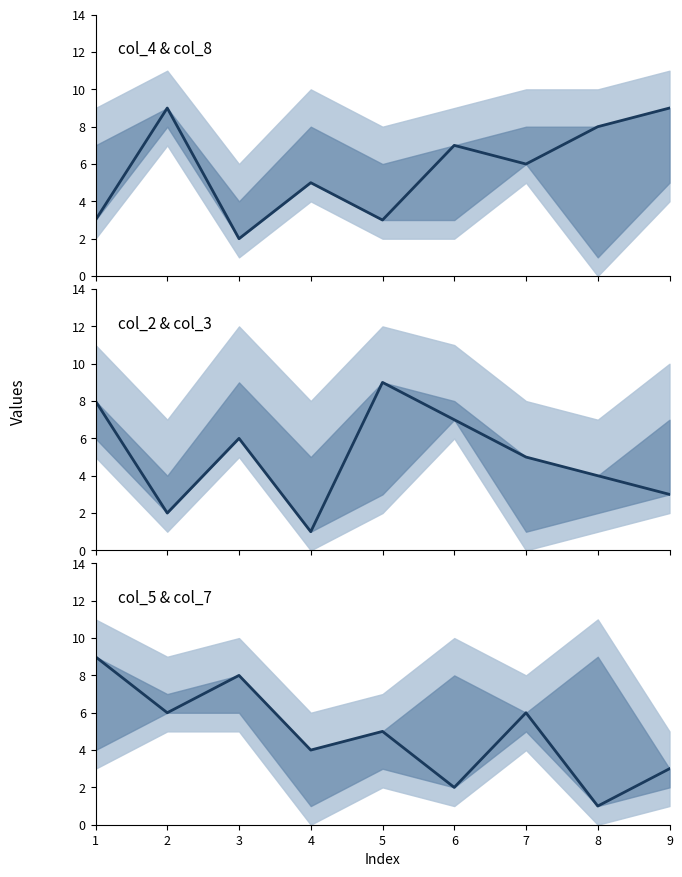

Which category has the lowest value across all series?

4